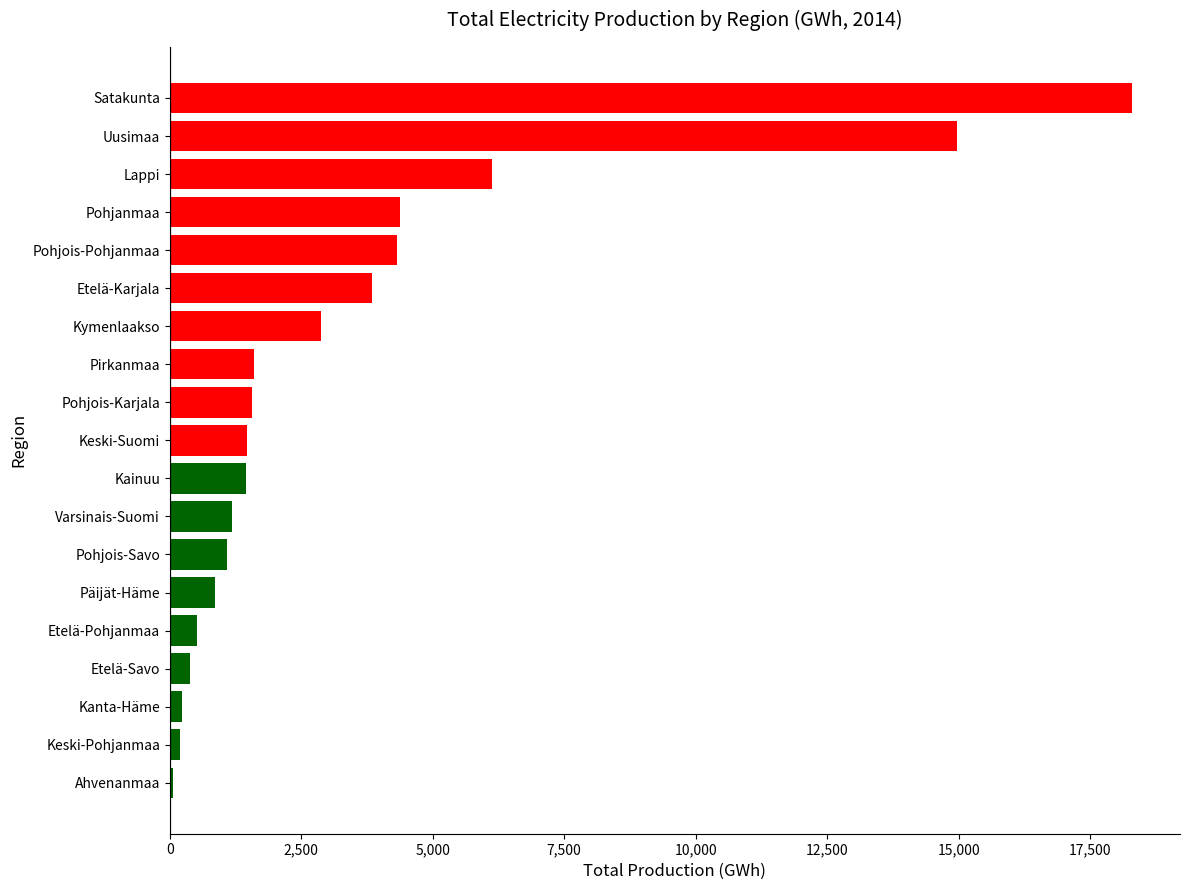

How many values are below 1460?

9